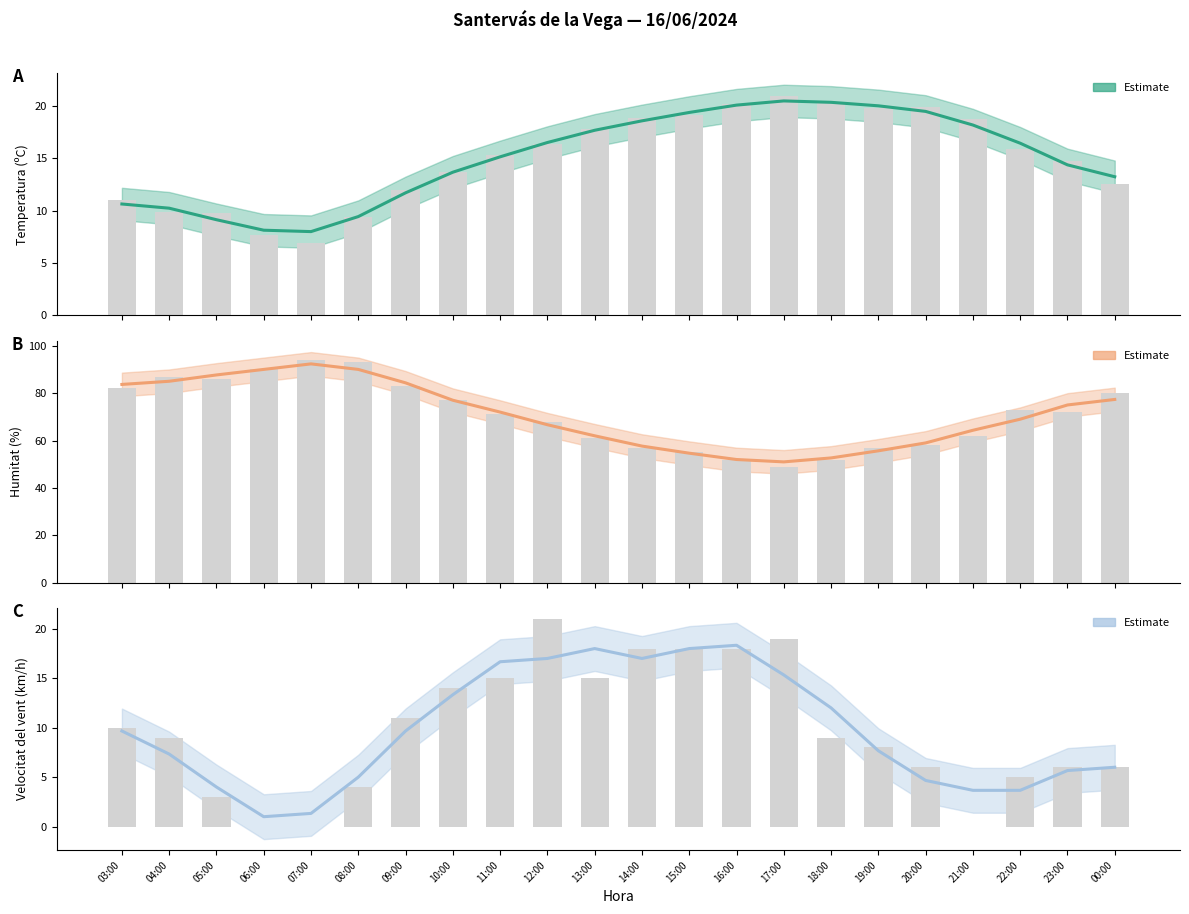

Is the value of Velocitat del vent (km/h) at 14:00 greater than the value of Temperatura (ºC) at 08:00?

Yes